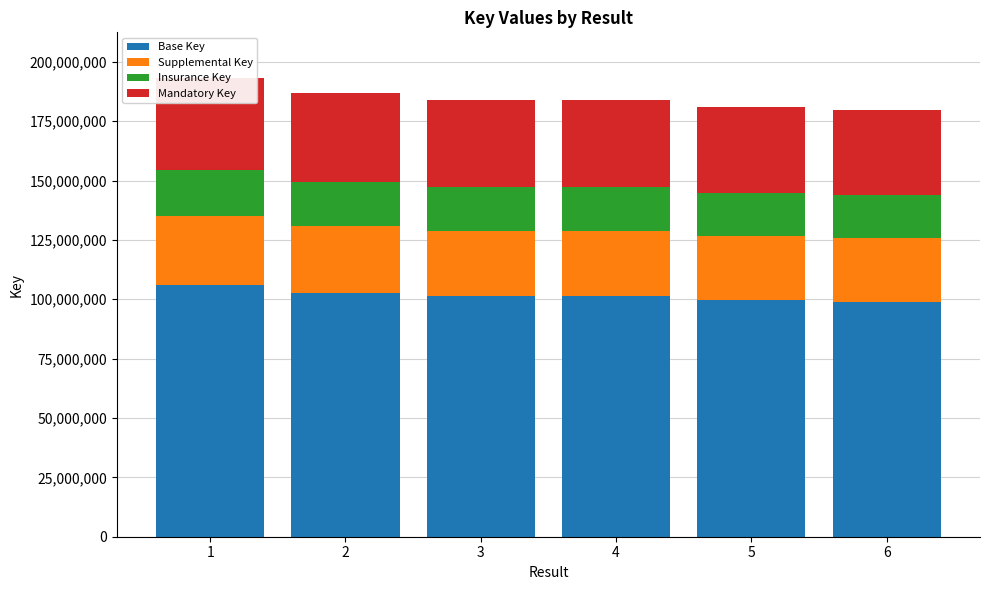

How many data points in Mandatory Key are above 36805982?

3